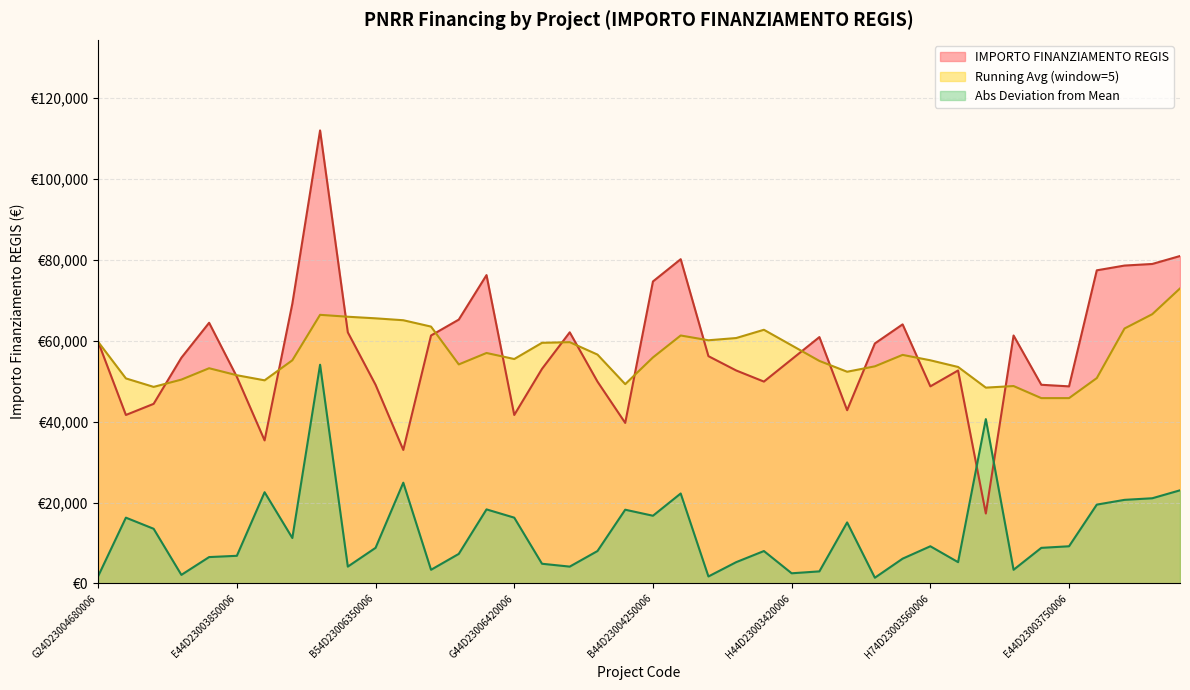

Reading left to right, what are all the values shown in this chart?

59706.2	41637.2	44386.8	55778.1	64419.8	51064.5	35352.3	69133.5	111949.1	62063.0	49100.5	32995.5	61277.4	65205.4	76203.9	41637.2	53028.5	62063.0	49886.1	39673.2	74632.7	80132.0	56170.9	52635.7	49886.1	55385.3	60884.6	42815.6	59313.4	64027.0	48707.7	52635.7	17283.4	61277.4	49100.5	48707.7	77382.4	78560.8	78953.6	80917.6